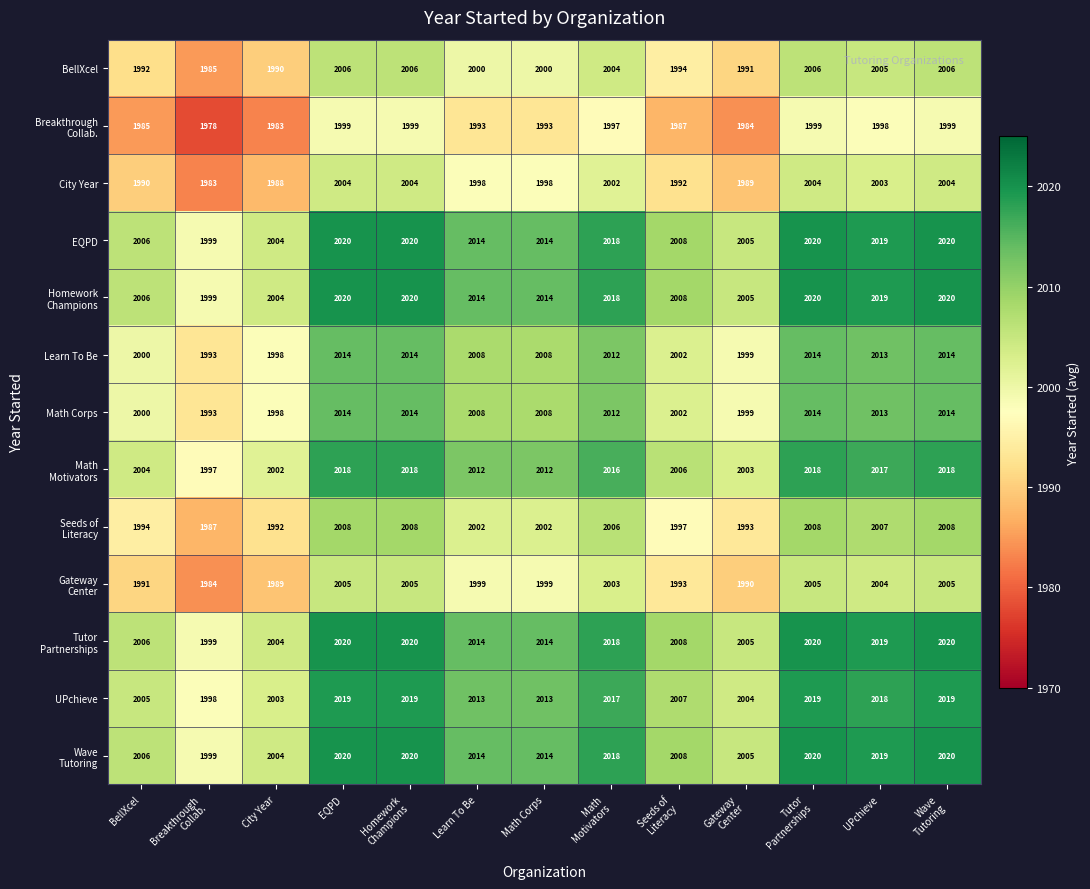

What is the difference between the highest and lowest values at BellXcel?

21